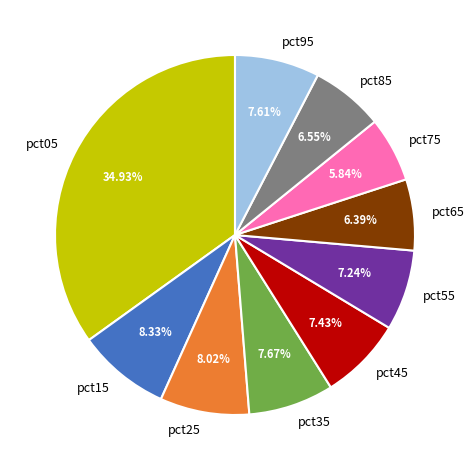

What percentage is the pct45 slice, to the nearest percent?

7%